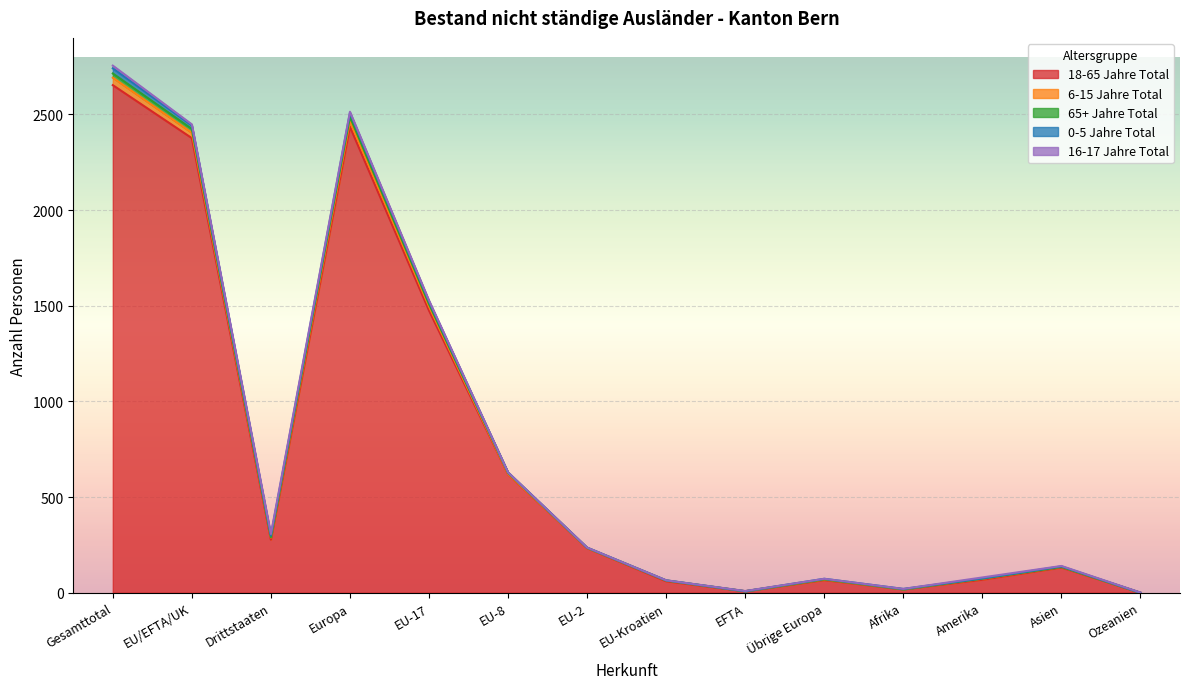

Reading left to right, extract all data points from this chart.

18-65 Jahre Total: Gesamttotal=2653	EU/EFTA/UK=2376	Drittstaaten=277	Europa=2435	EU-17=1475	EU-8=619	EU-2=233	EU-Kroatien=60	EFTA=8	Übrige Europa=66	Afrika=18	Amerika=68	Asien=132	Ozeanien=0
6-15 Jahre Total: Gesamttotal=39	EU/EFTA/UK=28	Drittstaaten=11	Europa=31	EU-17=21	EU-8=2	EU-2=1	EU-Kroatien=4	EFTA=0	Übrige Europa=3	Afrika=0	Amerika=5	Asien=3	Ozeanien=0
65+ Jahre Total: Gesamttotal=22	EU/EFTA/UK=20	Drittstaaten=2	Europa=21	EU-17=13	EU-8=6	EU-2=1	EU-Kroatien=0	EFTA=0	Übrige Europa=1	Afrika=0	Amerika=1	Asien=0	Ozeanien=0
0-5 Jahre Total: Gesamttotal=27	EU/EFTA/UK=18	Drittstaaten=9	Europa=21	EU-17=14	EU-8=2	EU-2=1	EU-Kroatien=1	EFTA=0	Übrige Europa=3	Afrika=2	Amerika=1	Asien=3	Ozeanien=0
16-17 Jahre Total: Gesamttotal=14	EU/EFTA/UK=6	Drittstaaten=8	Europa=6	EU-17=5	EU-8=0	EU-2=0	EU-Kroatien=0	EFTA=1	Übrige Europa=0	Afrika=0	Amerika=5	Asien=2	Ozeanien=1